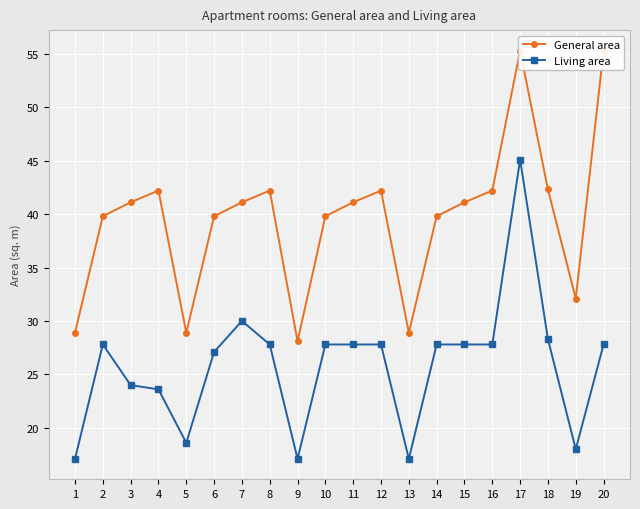

Is the value of General area at 2 greater than the value of Living area at 14?

Yes